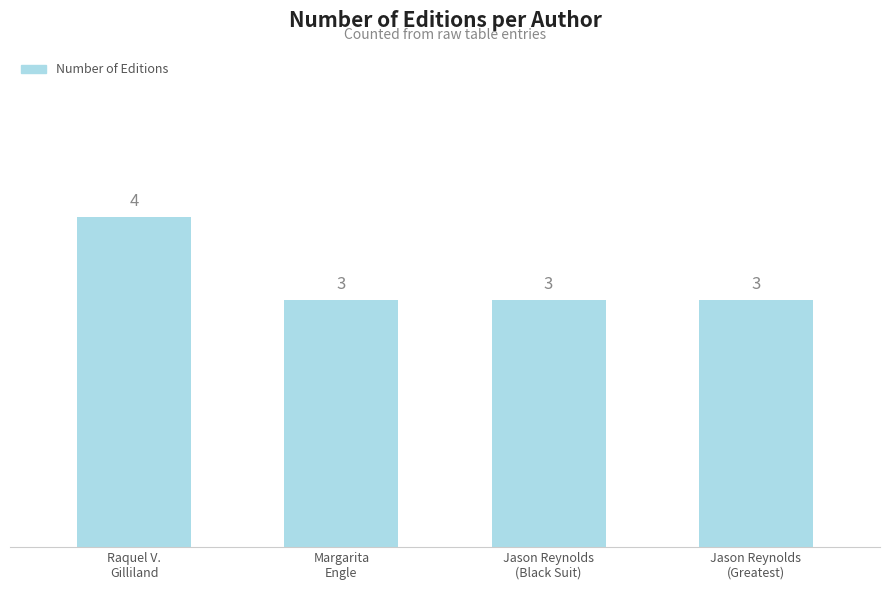

What is the minimum value shown in the chart?

3